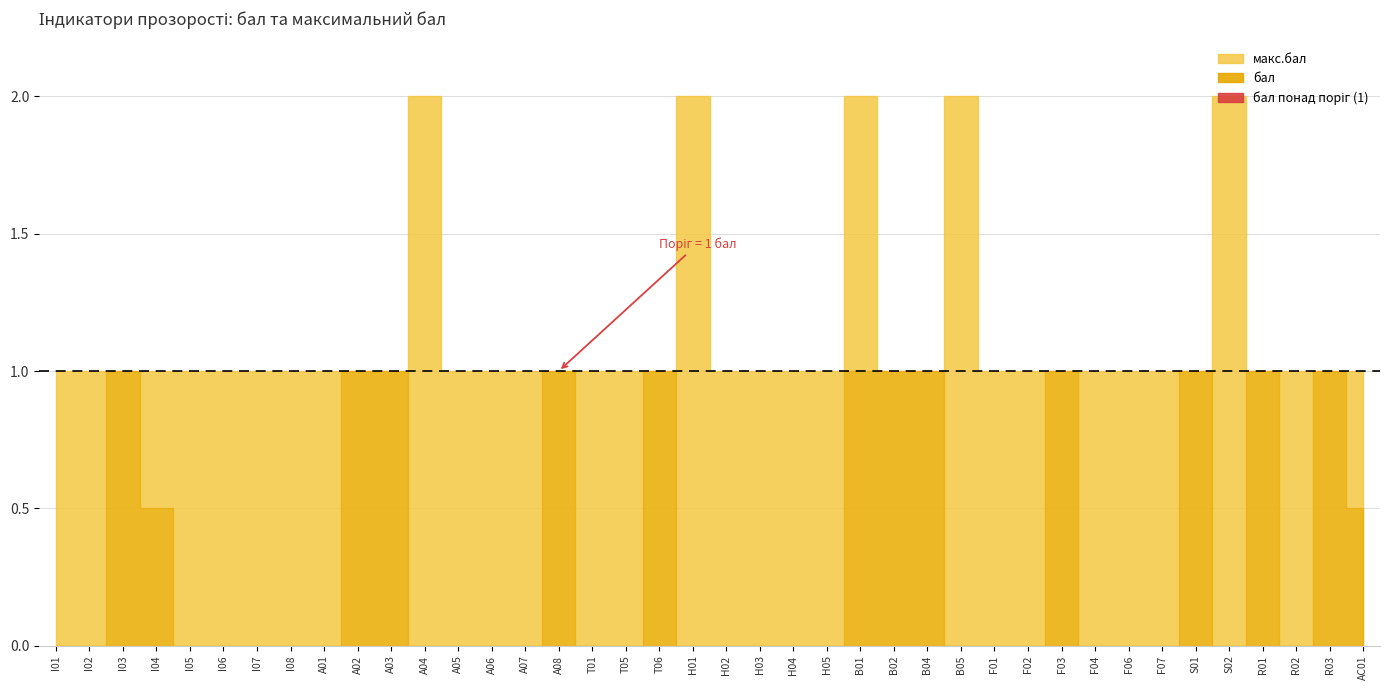

What is the difference between the second highest and second lowest values in the макс.бал series?

1.0